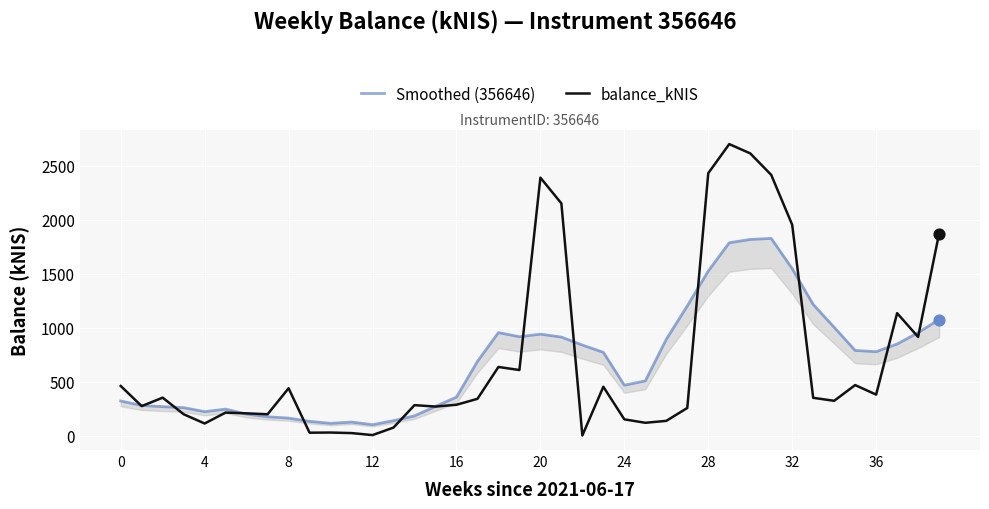

Which series has the largest total across all categories?

balance_kNIS